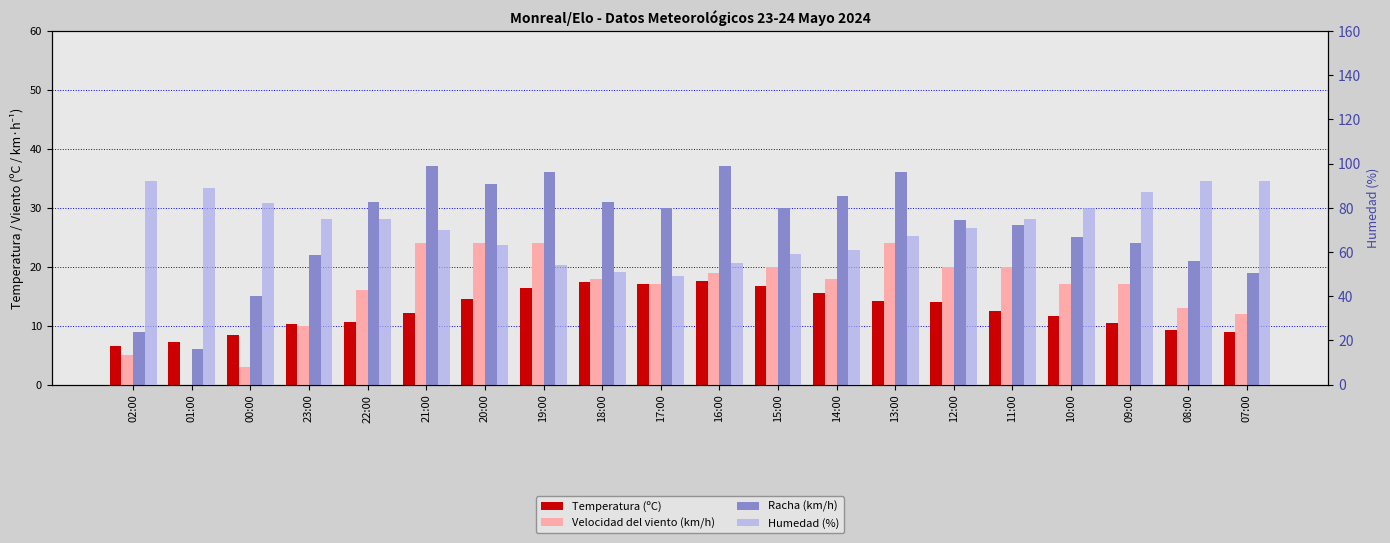

Which series has the largest range (max minus min)?

Humedad (%)